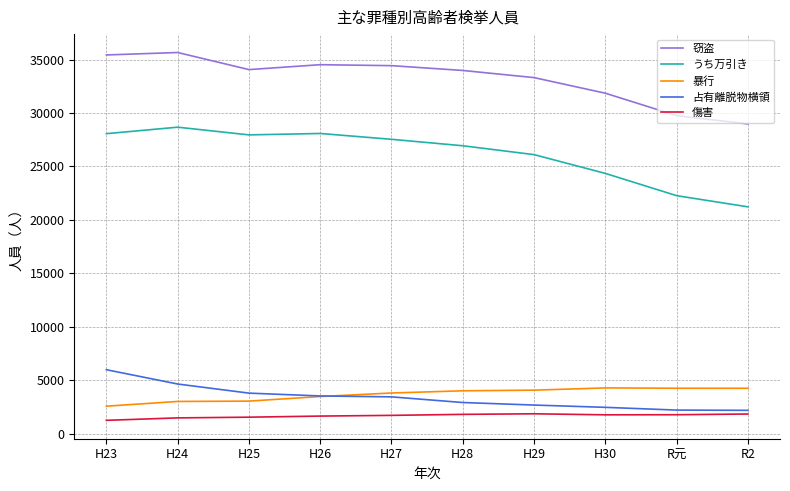

True or false: 窃盗 and 占有離脱物横領 intersect in this chart.

False